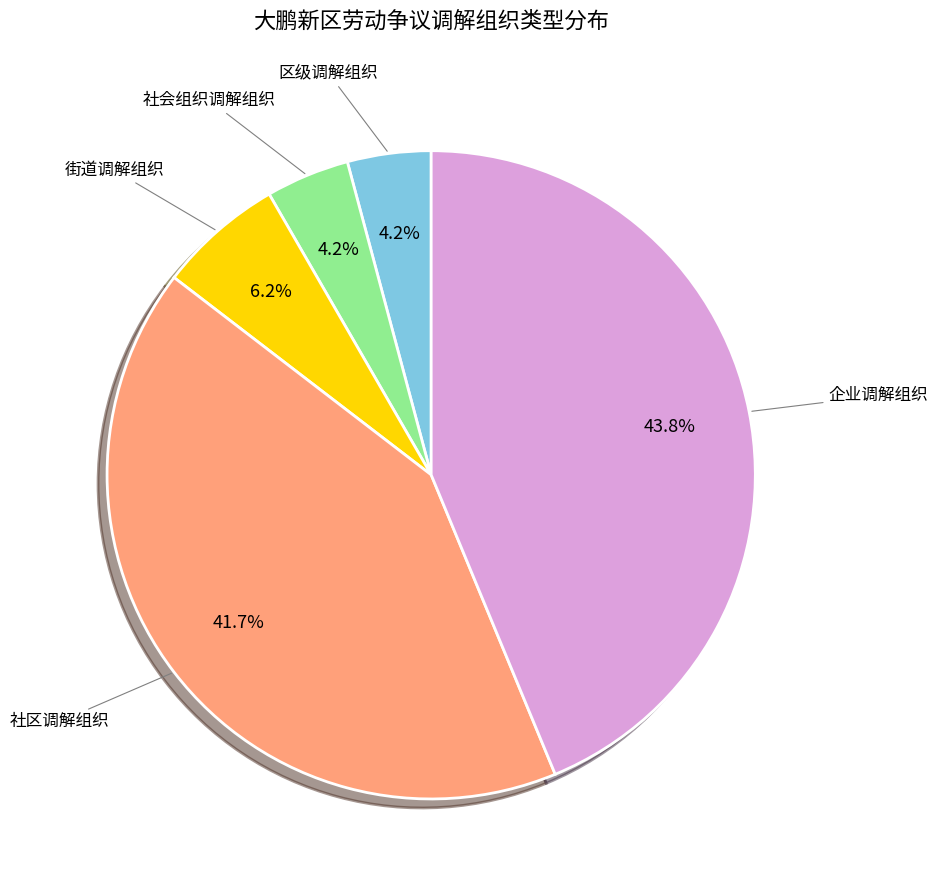

Is there a majority slice in this chart?

No